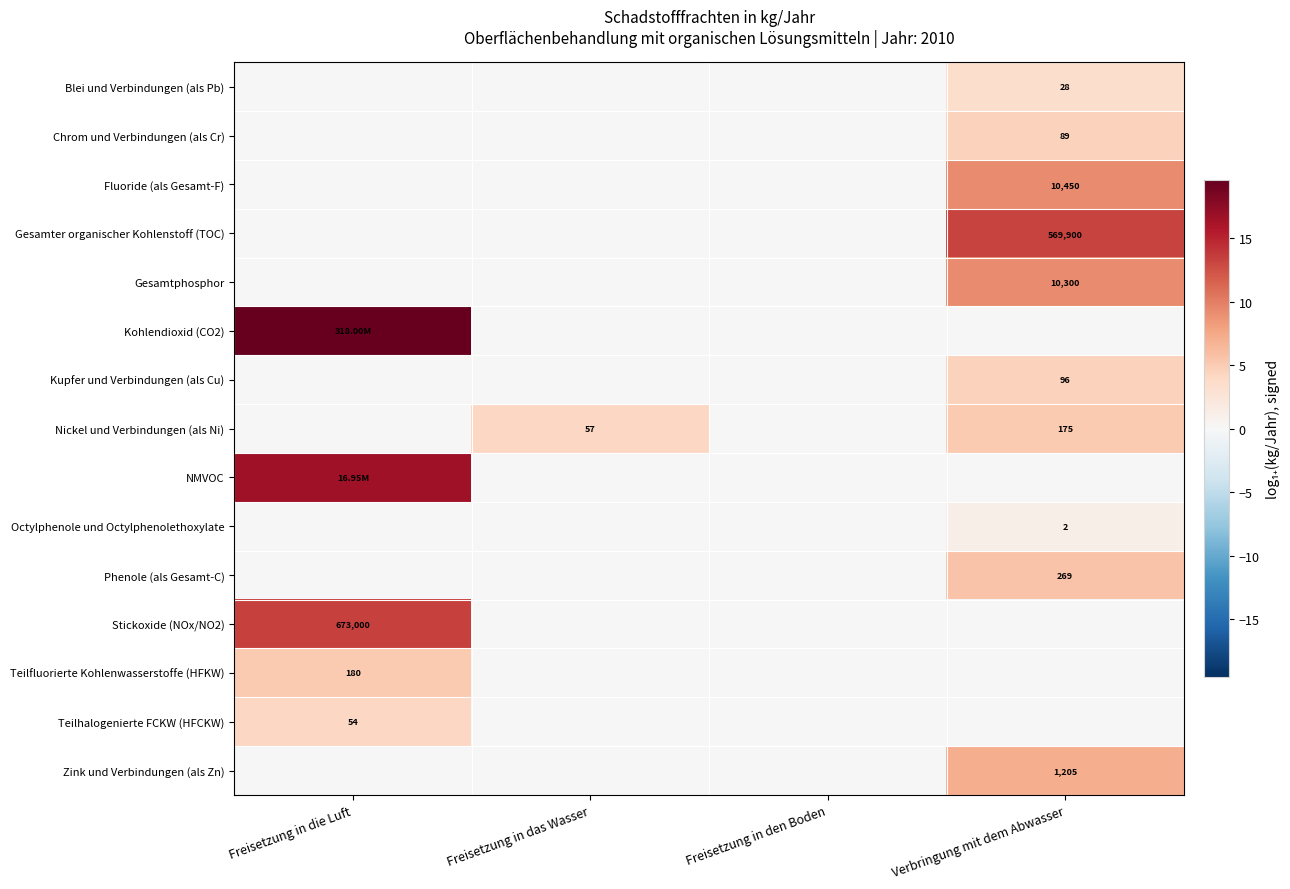

What is the total value across all series at Freisetzung in das Wasser?

4.1